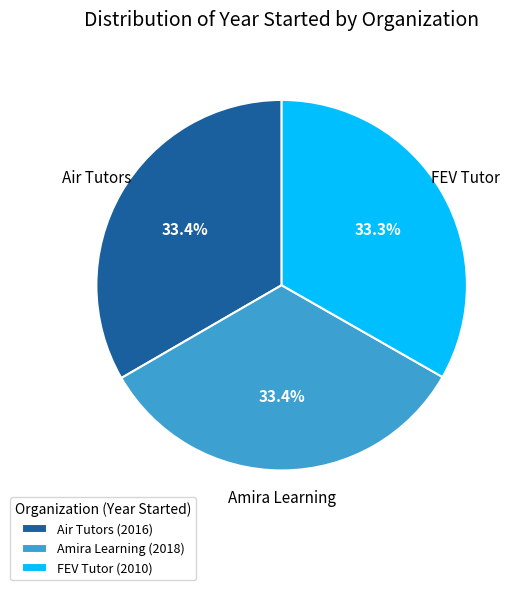

What is the total percentage of Amira Learning and FEV Tutor?

66.6%